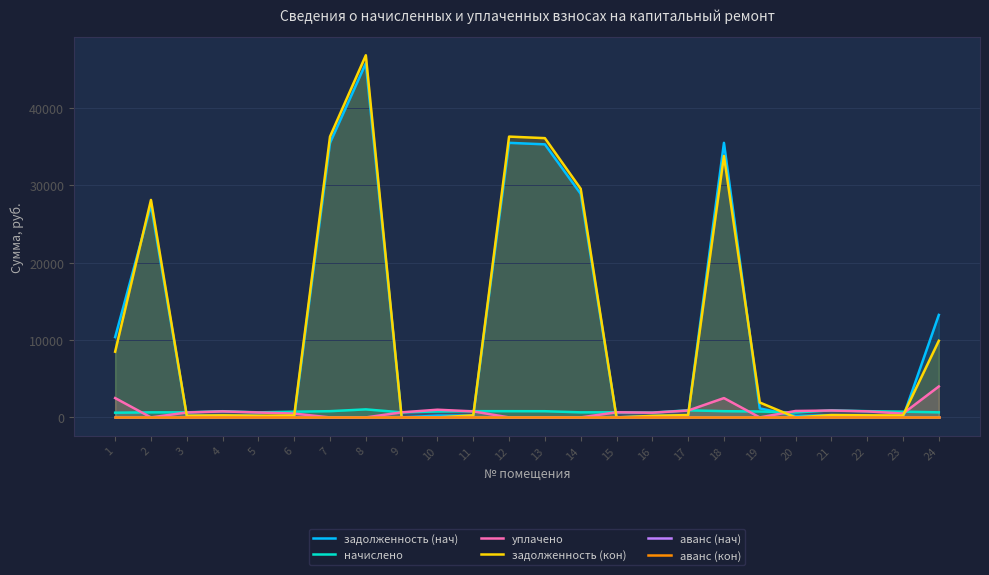

What is the spread (max minus min) of values at 3?

656.2